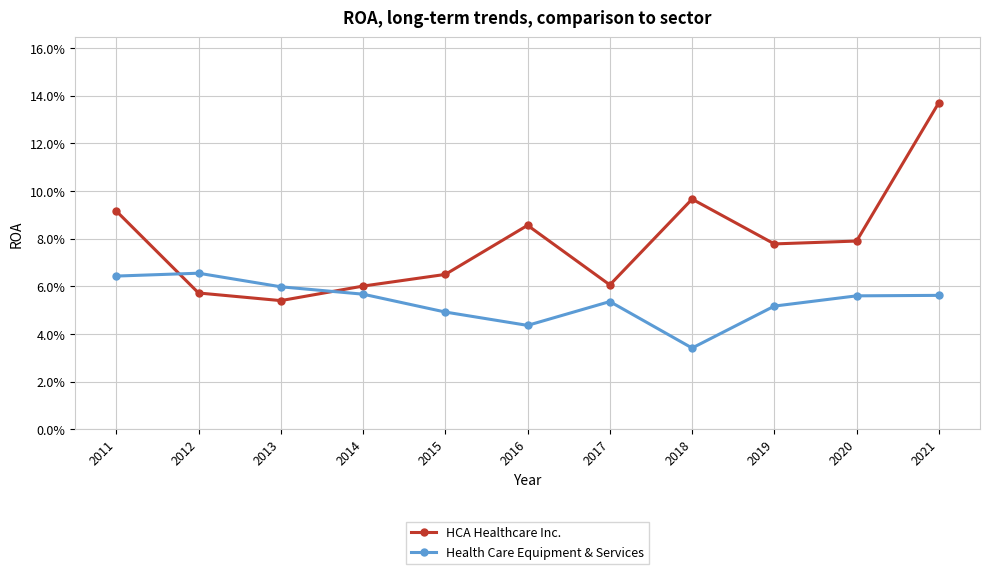

True or false: Health Care Equipment & Services and HCA Healthcare Inc. cross at least once.

True